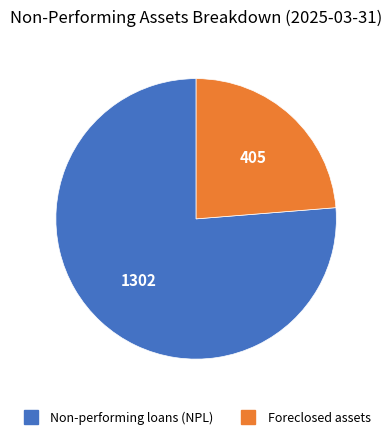

Rank the categories by value from highest to lowest.

Non-performing loans (NPL), Foreclosed assets